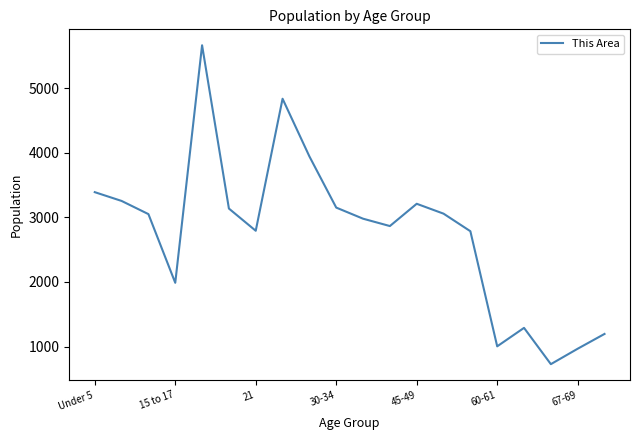

What is the greatest value displayed?

5666